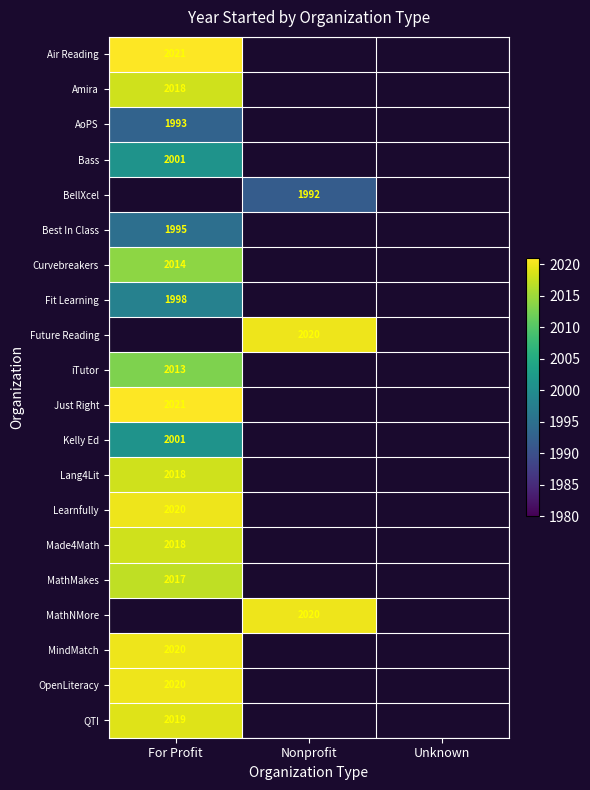

Is it true that Amira equals 2018 at For Profit?

True